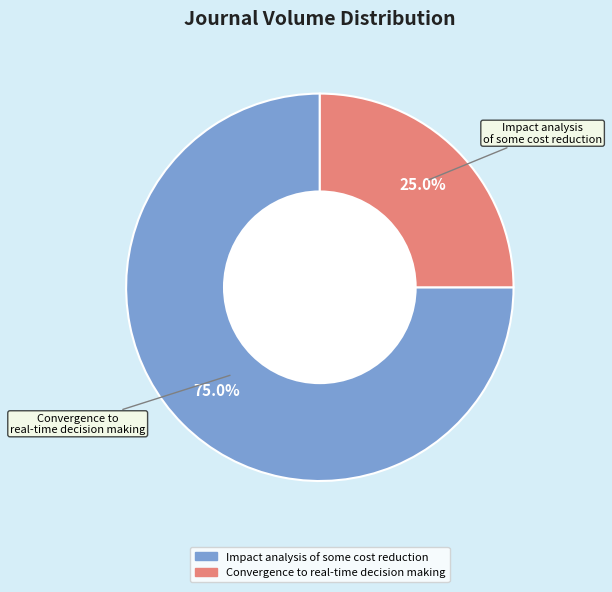

Count the number of slices in the pie.

2